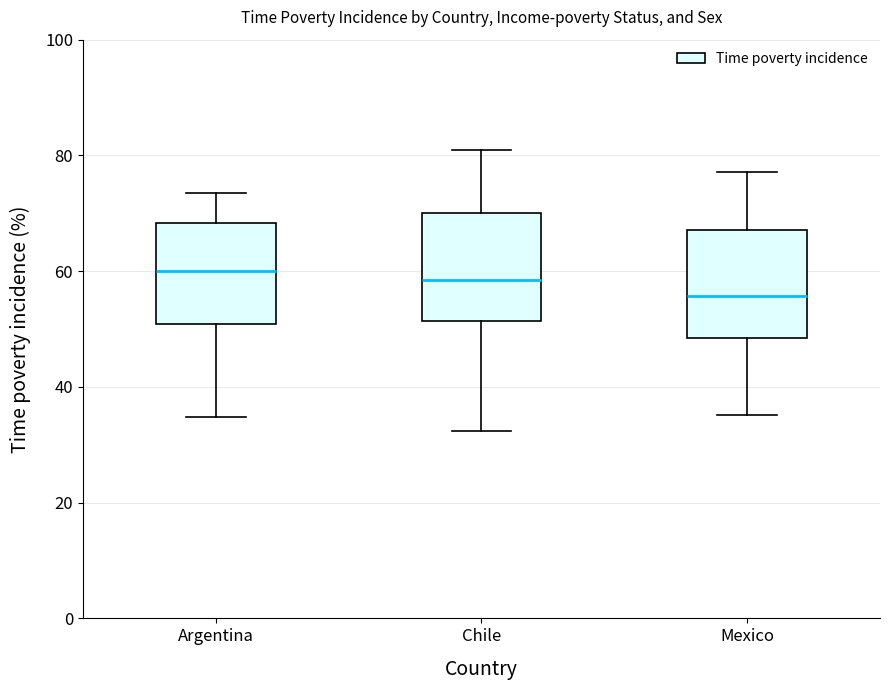

Reading left to right, transcribe this box plot: for each box, give where its median line is, the range the box spans, and where its two whiskers end, as read against the y-axis. The values are not printed on the chart, so give them approximately, as read against the axis.

Argentina: median 60, box 50 to 68, whiskers 34 to 74
Chile: median 58, box 52 to 70, whiskers 32 to 80
Mexico: median 56, box 48 to 68, whiskers 36 to 78